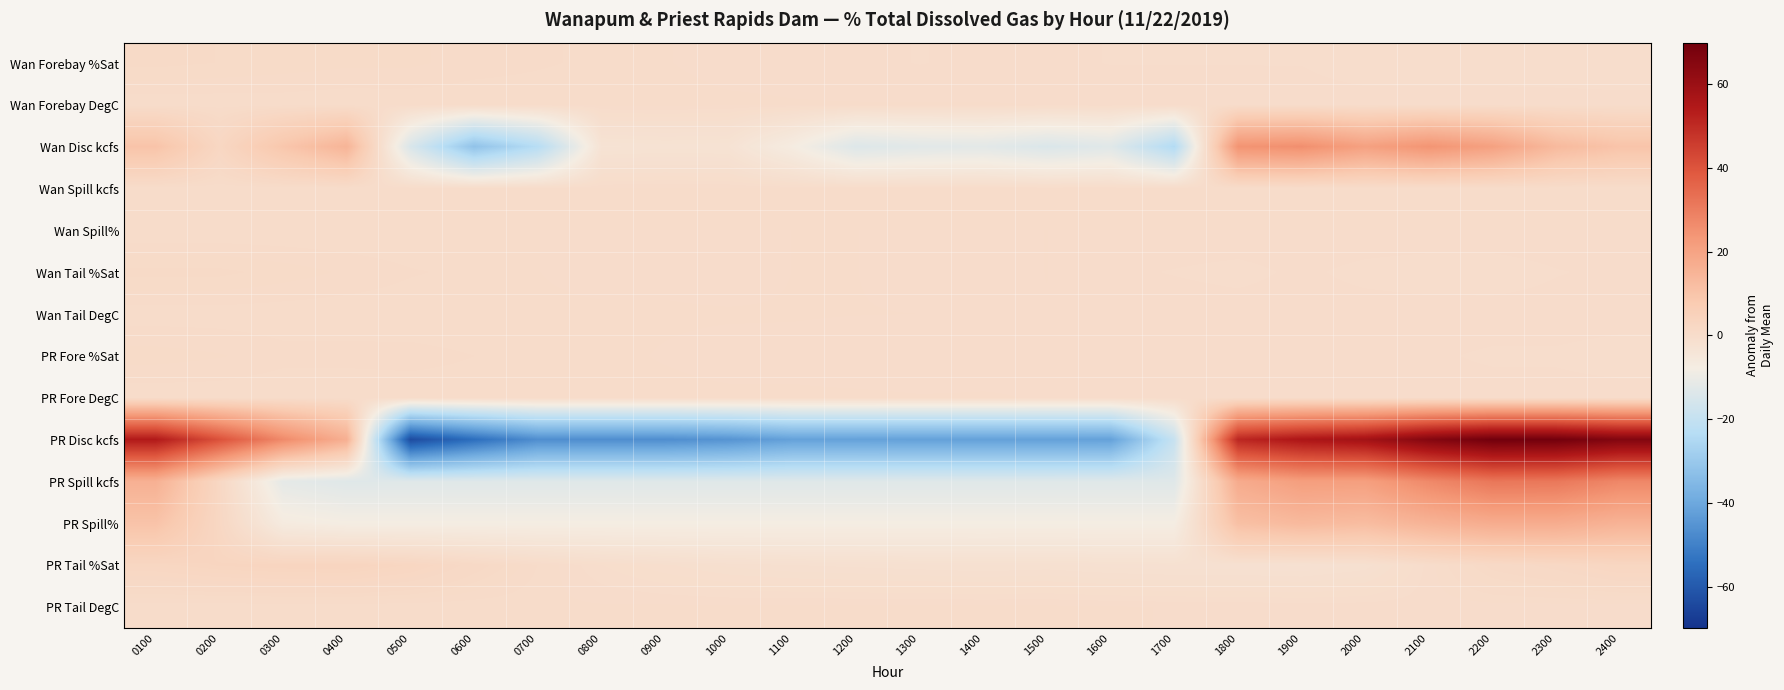

Which series changed the most between 0400 and 2100?

PR Disc kcfs